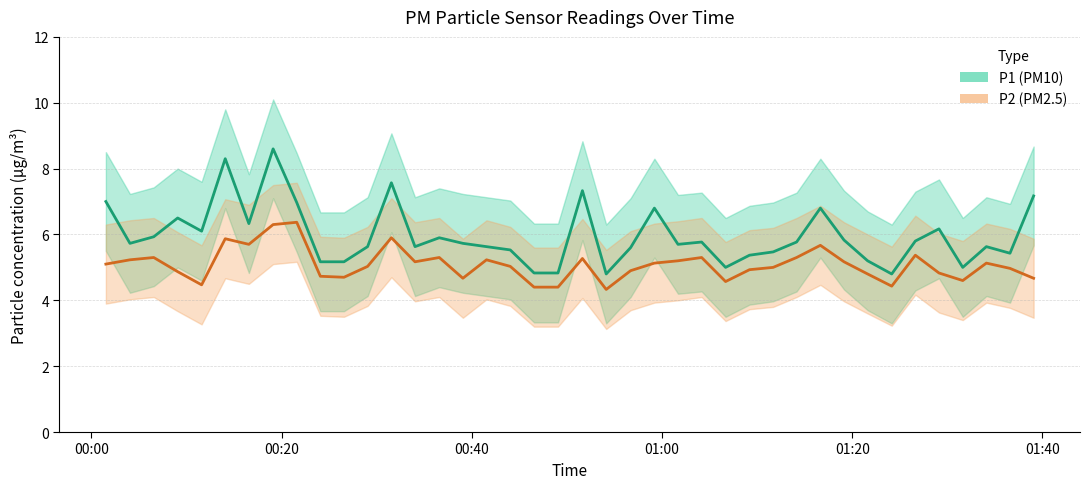

What is the value of the P1 point at the 8th from the left?

8.6